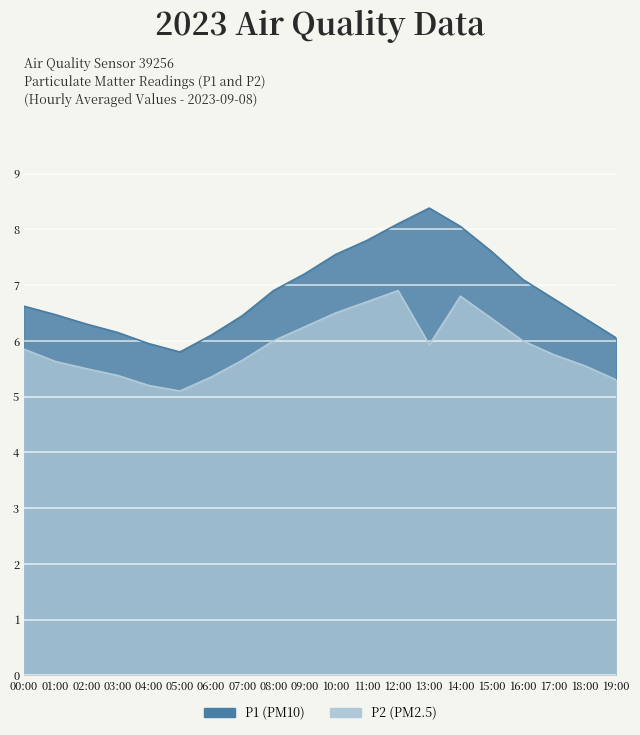

Which category has the lowest value in the P1 series?

05:00